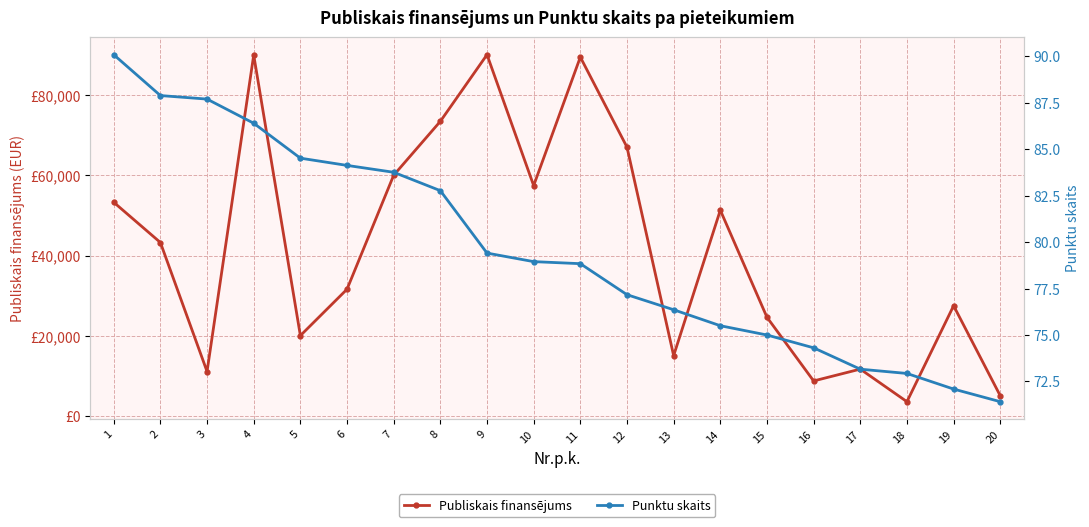

True or false: Publiskais finansējums has a value of 8791.2 at 16.

True